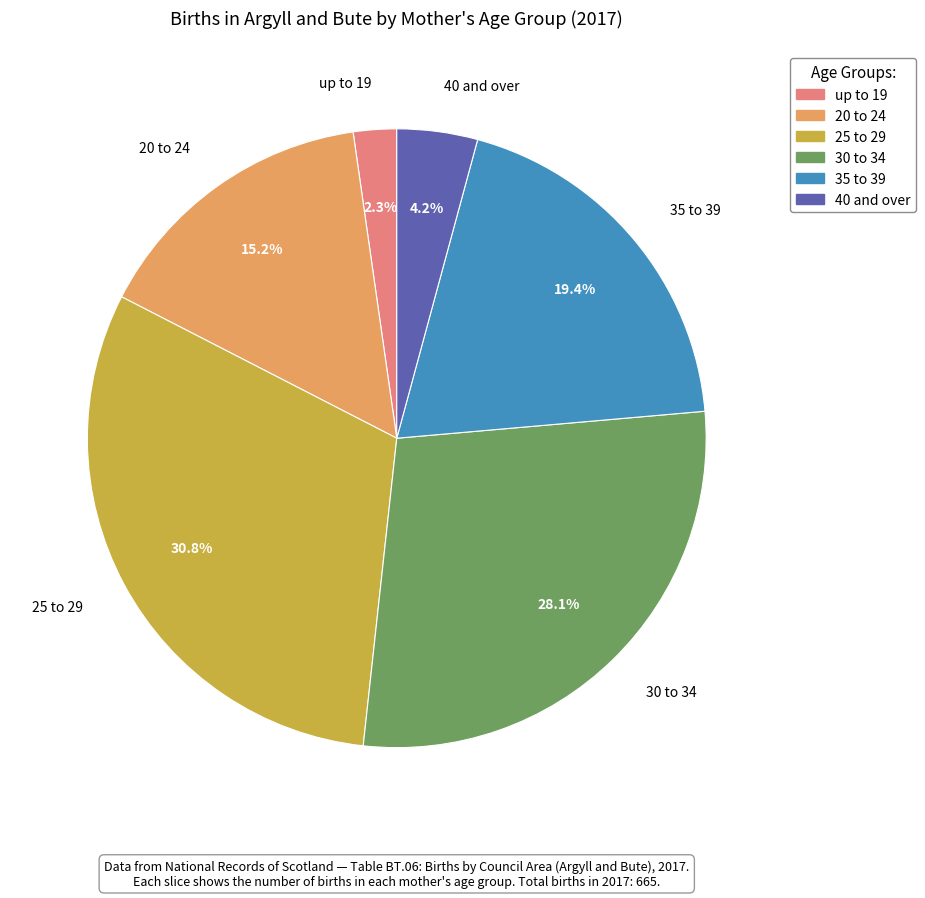

Is 35 to 39 the majority of the pie?

No